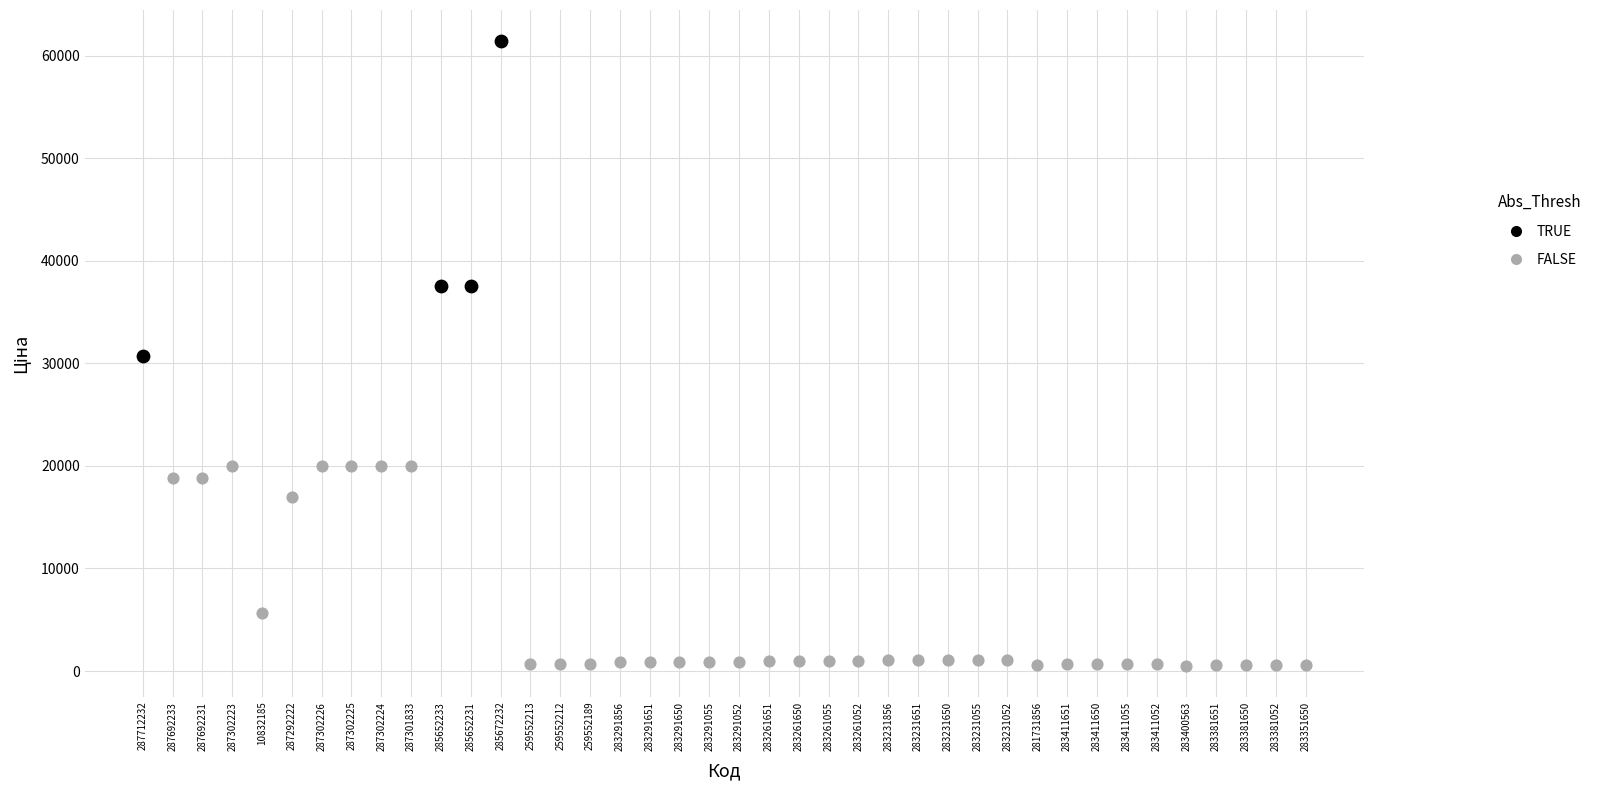

Which series reaches the minimum Y coordinate?

FALSE